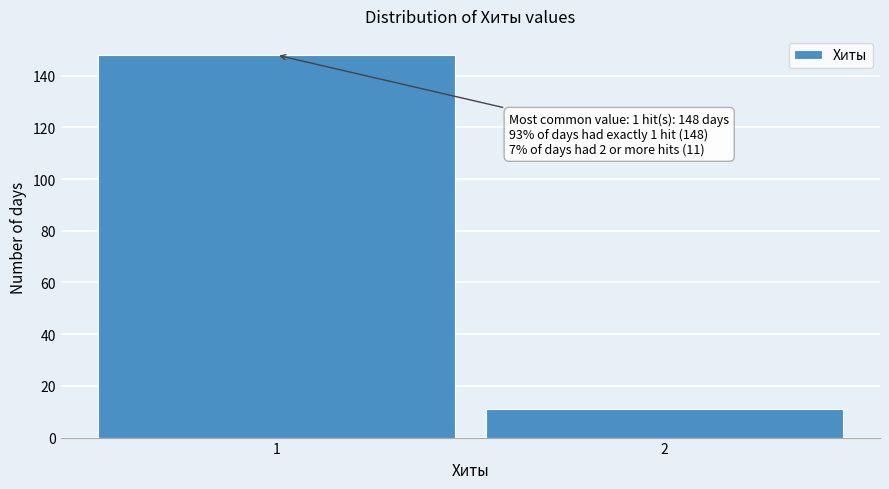

Reading left to right, what are all the values shown in this chart?

1=148	2=11